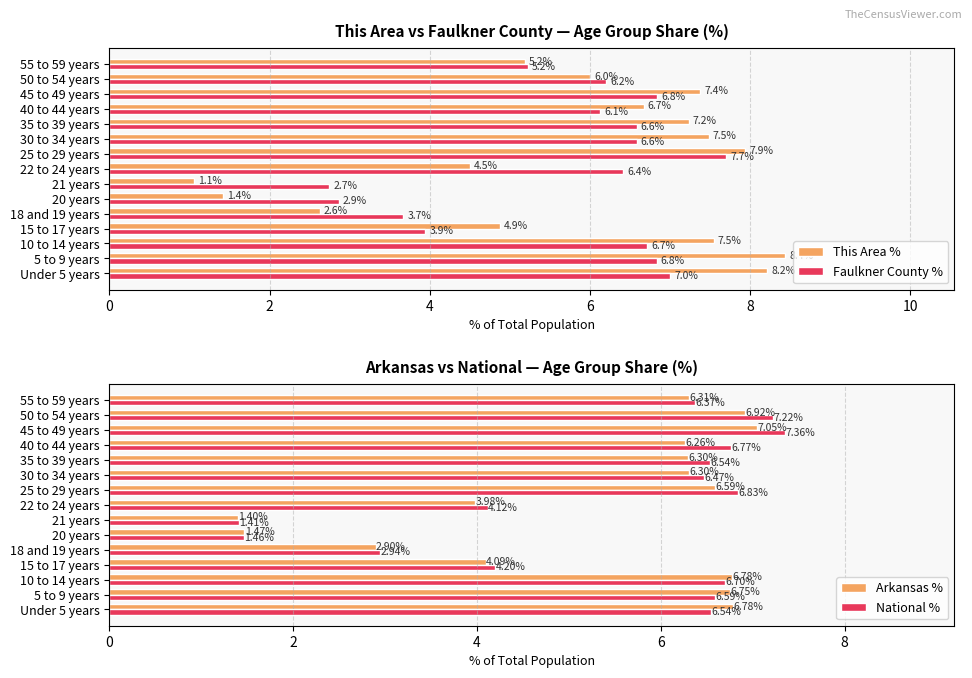

Rank the series by their average value, from highest to lowest.

This Area %, Faulkner County %, National %, Arkansas %